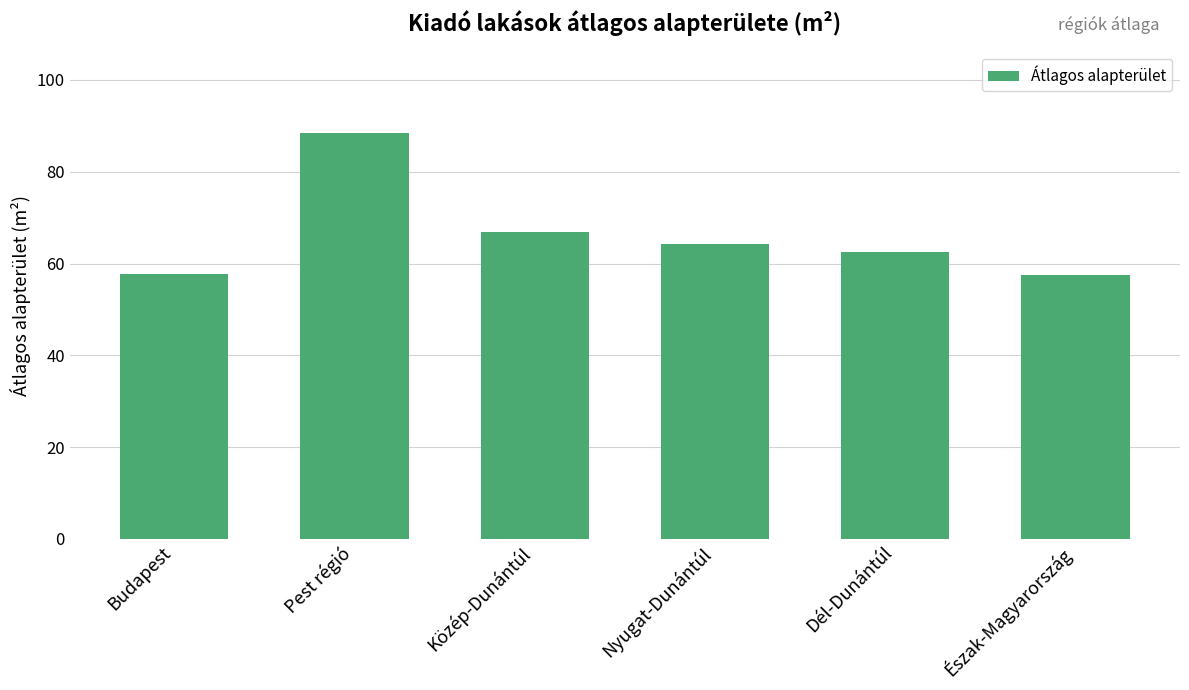

What position from the left is Közép-Dunántúl?

3